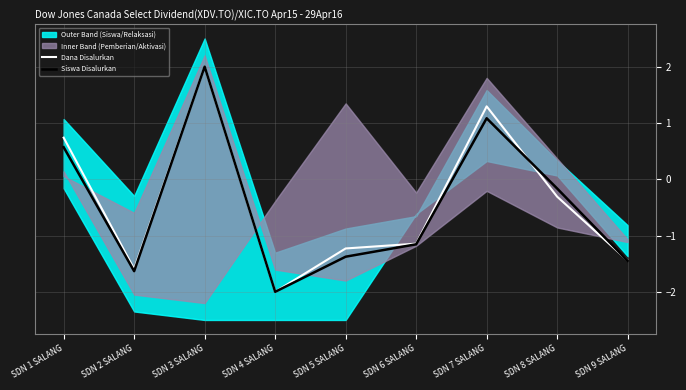

Reading left to right, what are all the values shown in this chart?

Dana Disalurkan: 0.7	-1.6	2.0	-2.0	-1.2	-1.1	1.3	-0.3	-1.4
Siswa Disalurkan: 0.6	-1.6	2.0	-2.0	-1.4	-1.2	1.1	-0.2	-1.4